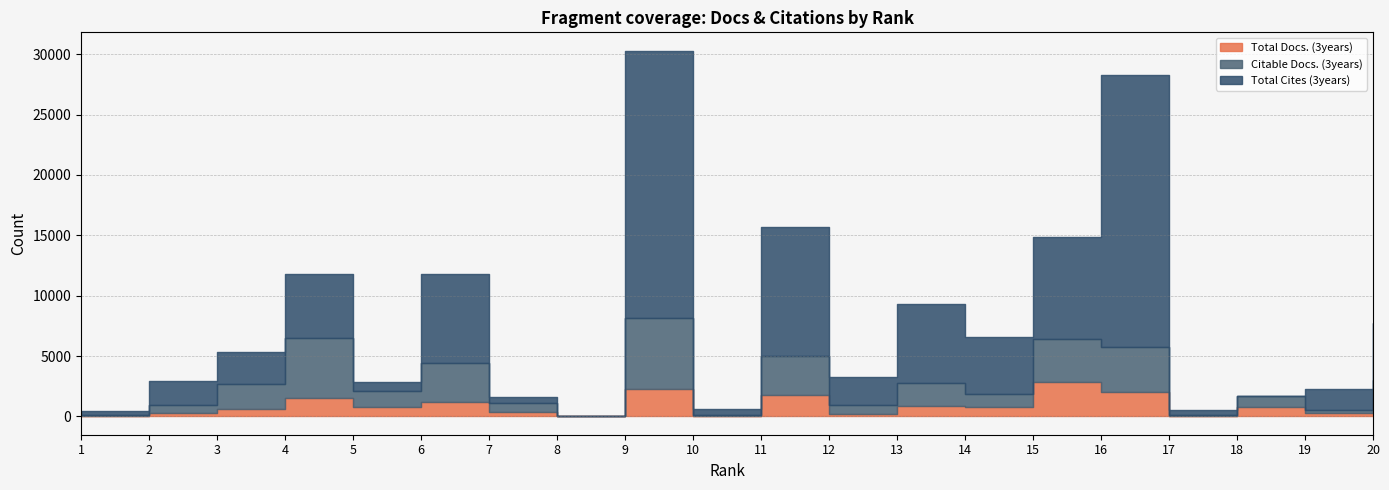

How many positive values does the Citable Docs. (3years) series have?

19